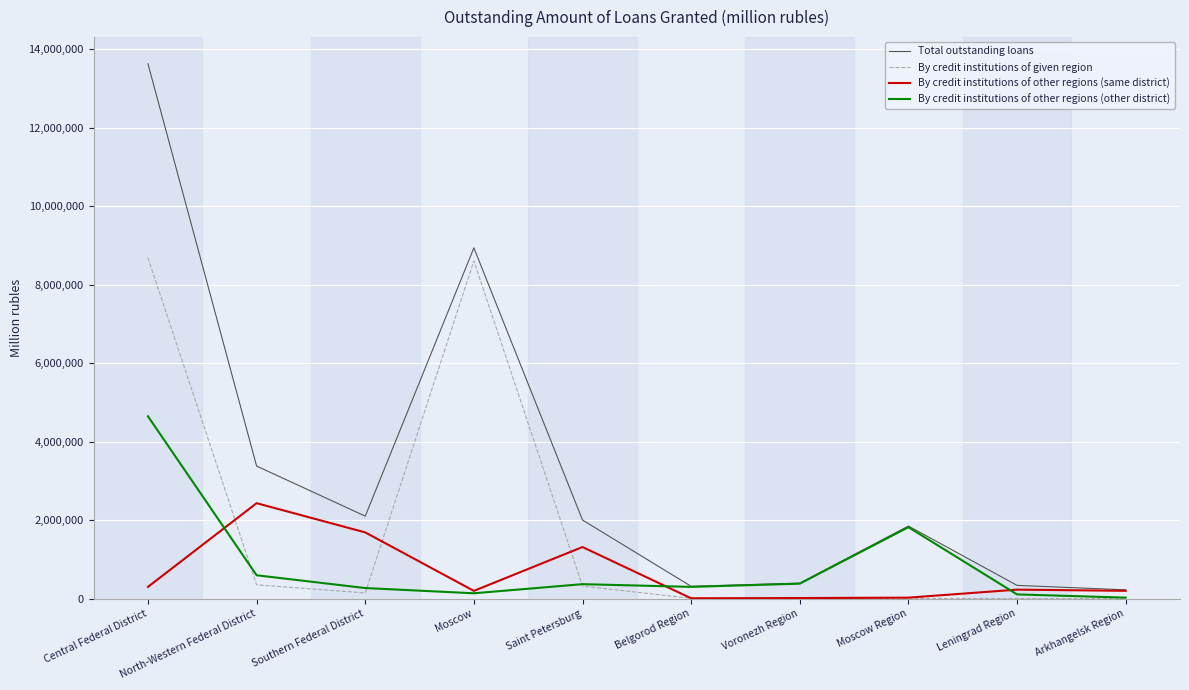

What value does the By credit institutions of given region series have at Southern Federal District, to the nearest 10?

145140